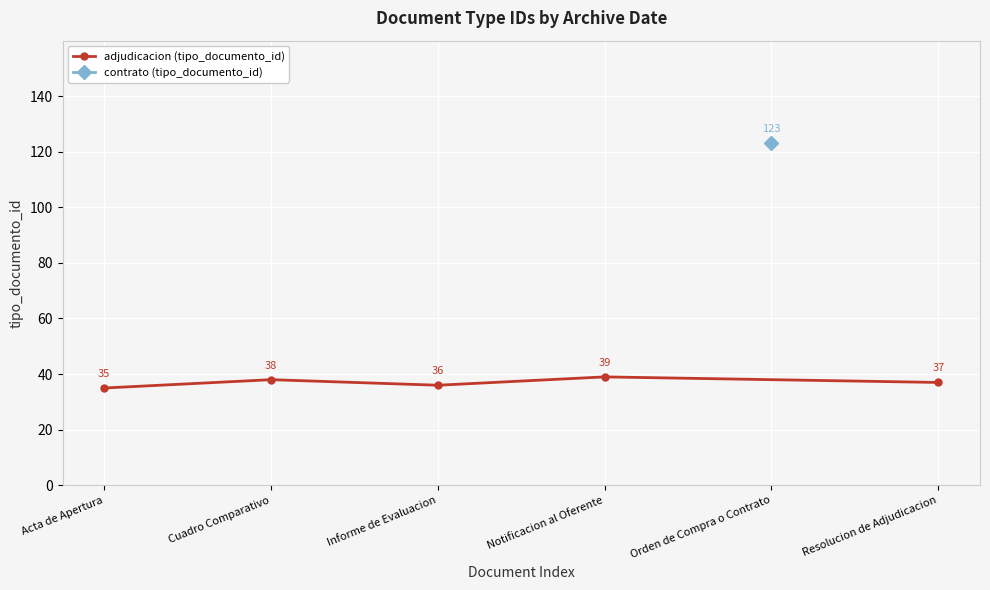

At which category does adjudicacion (tipo_documento_id) reach its first local peak?

Cuadro Comparativo